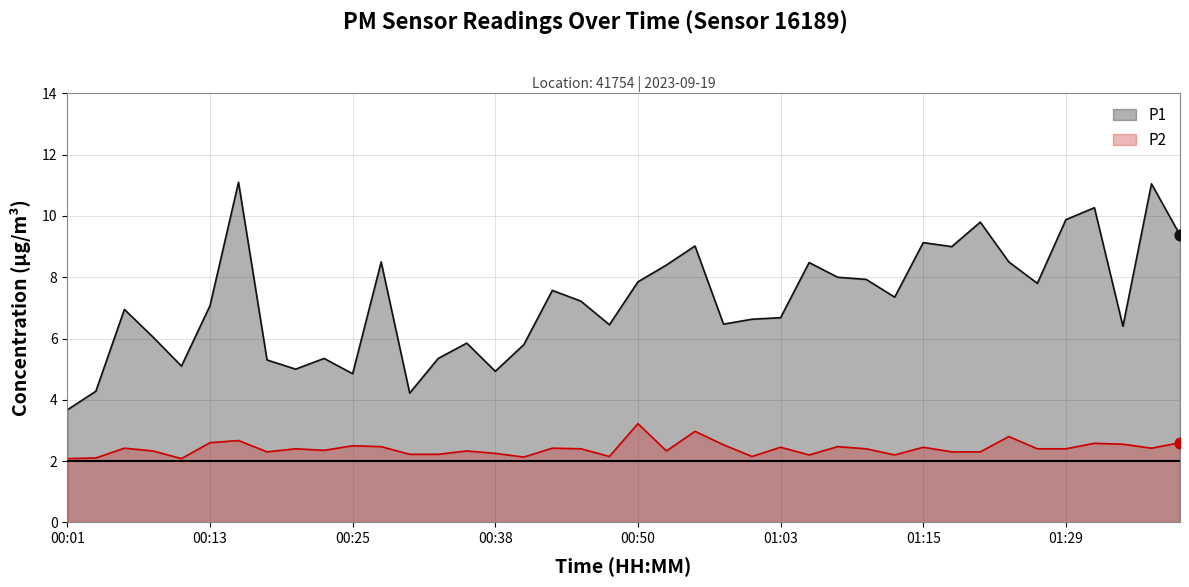

Which series contains the highest Y value?

P1